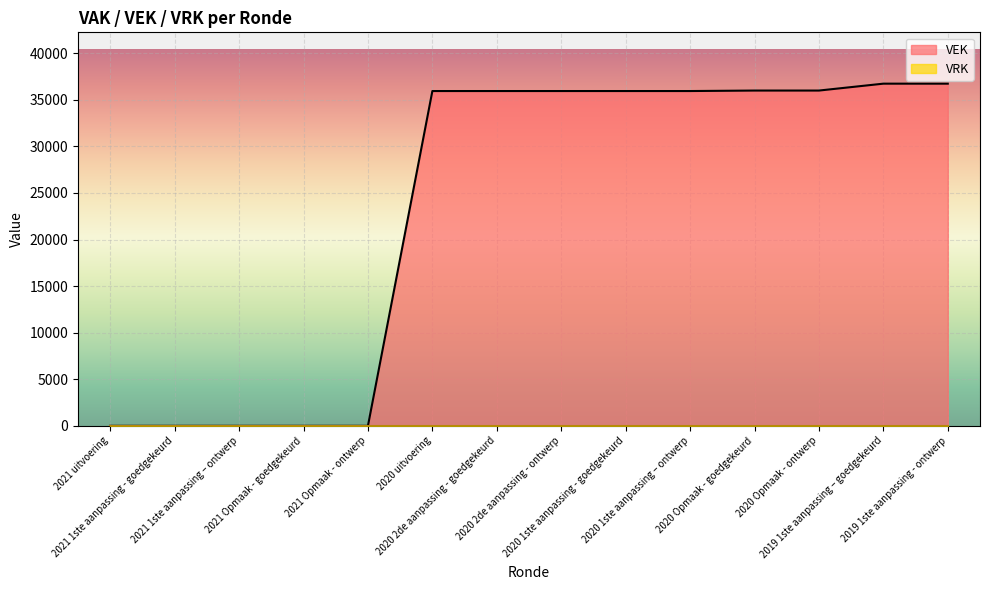

The value at 2020 1ste aanpassing - goedgekeurd is 35938. True or false?

True